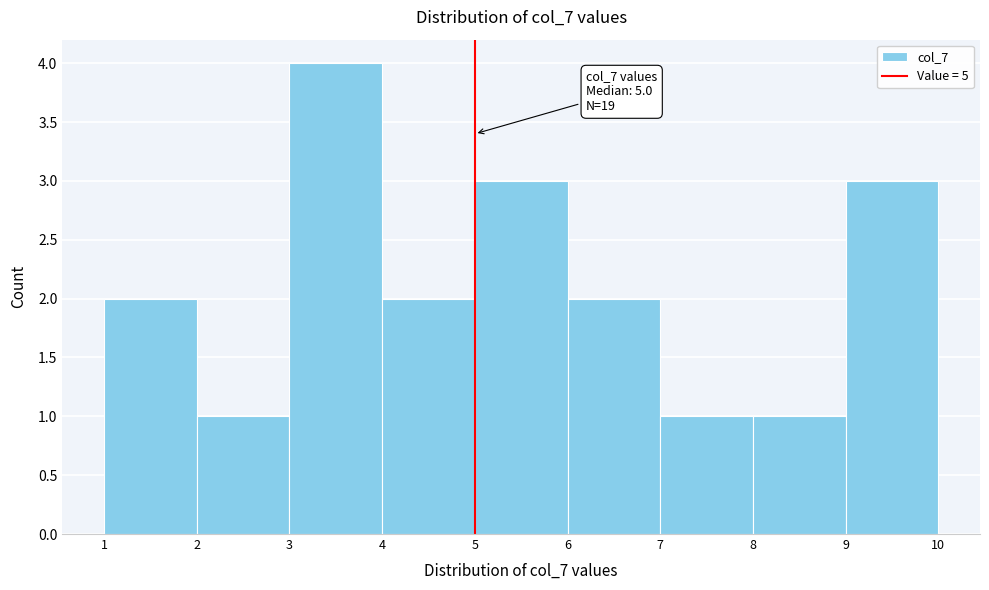

Over which range of the x-axis is the bar tallest?

3 to 4